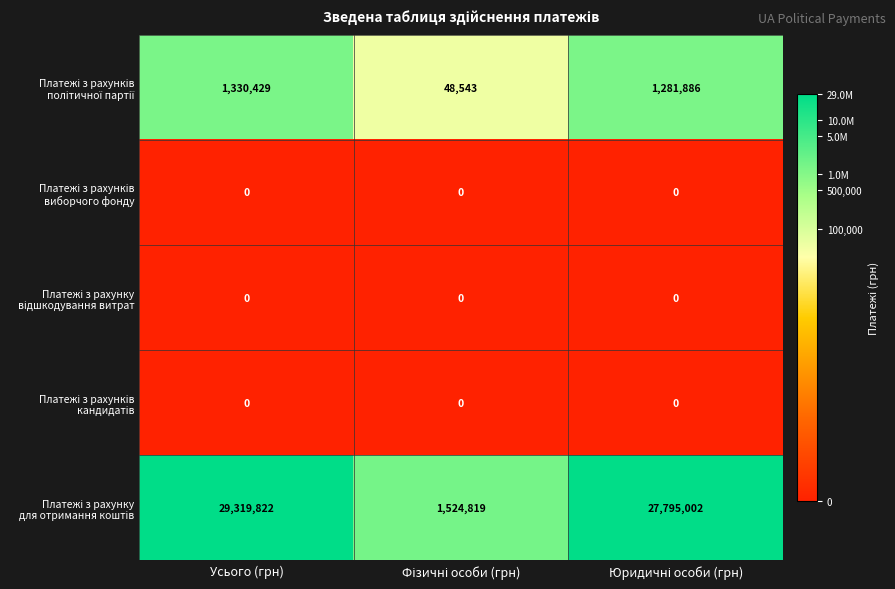

What is the total value across all series at Усього (грн)?

30650251